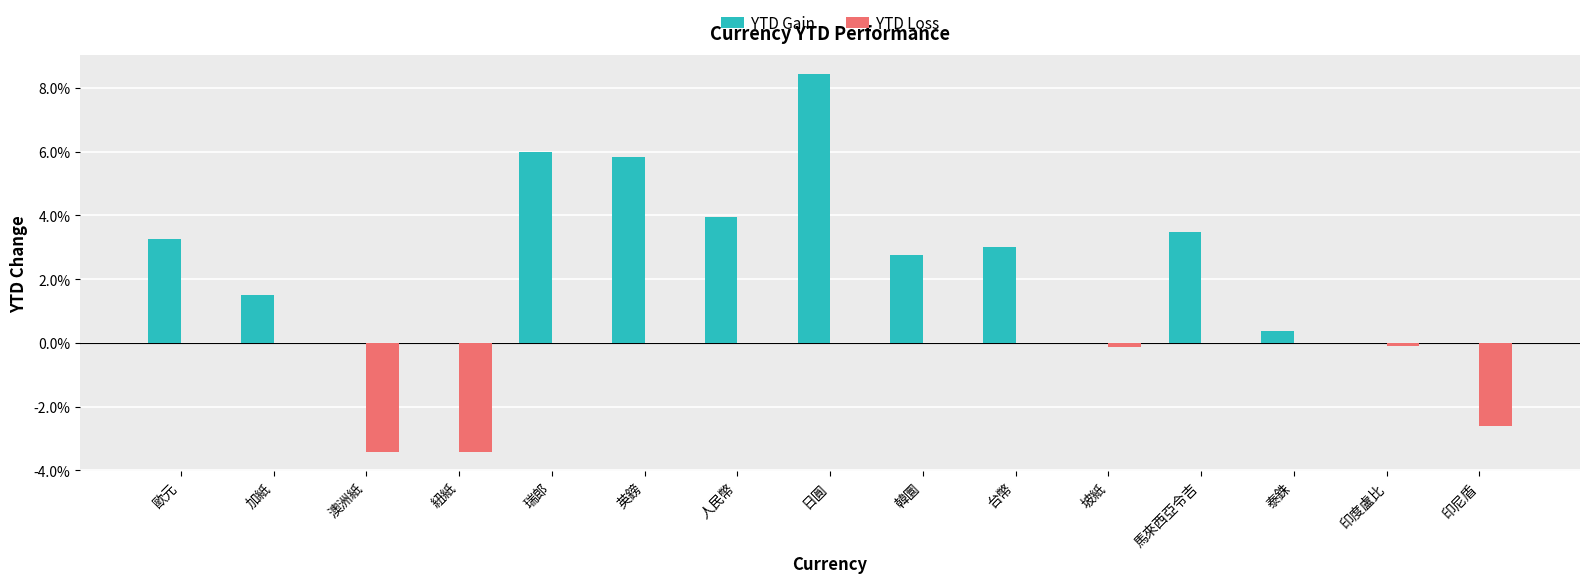

Reading left to right, transcribe all the data shown in this chart.

YTD Gain: 歐元=0.0	加紙=0.0	澳洲紙=0.0	紐紙=0.0	瑞郎=0.1	英鎊=0.1	人民幣=0.0	日圓=0.1	韓圜=0.0	台幣=0.0	坡紙=0.0	馬來西亞令吉=0.0	泰銖=0.0	印度盧比=0.0	印尼盾=0.0
YTD Loss: 歐元=0.0	加紙=0.0	澳洲紙=-0.0	紐紙=-0.0	瑞郎=0.0	英鎊=0.0	人民幣=0.0	日圓=0.0	韓圜=0.0	台幣=0.0	坡紙=-0.0	馬來西亞令吉=0.0	泰銖=0.0	印度盧比=-0.0	印尼盾=-0.0